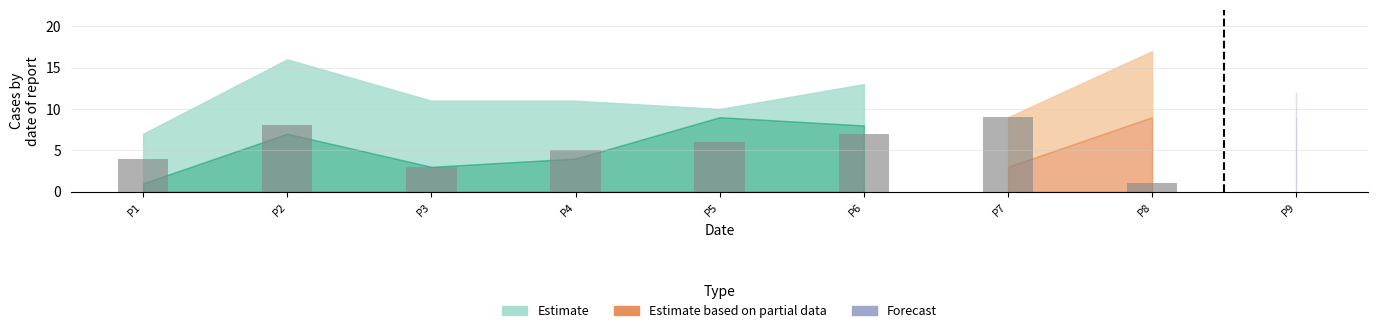

Where is the data nearest to the value 5?

P4